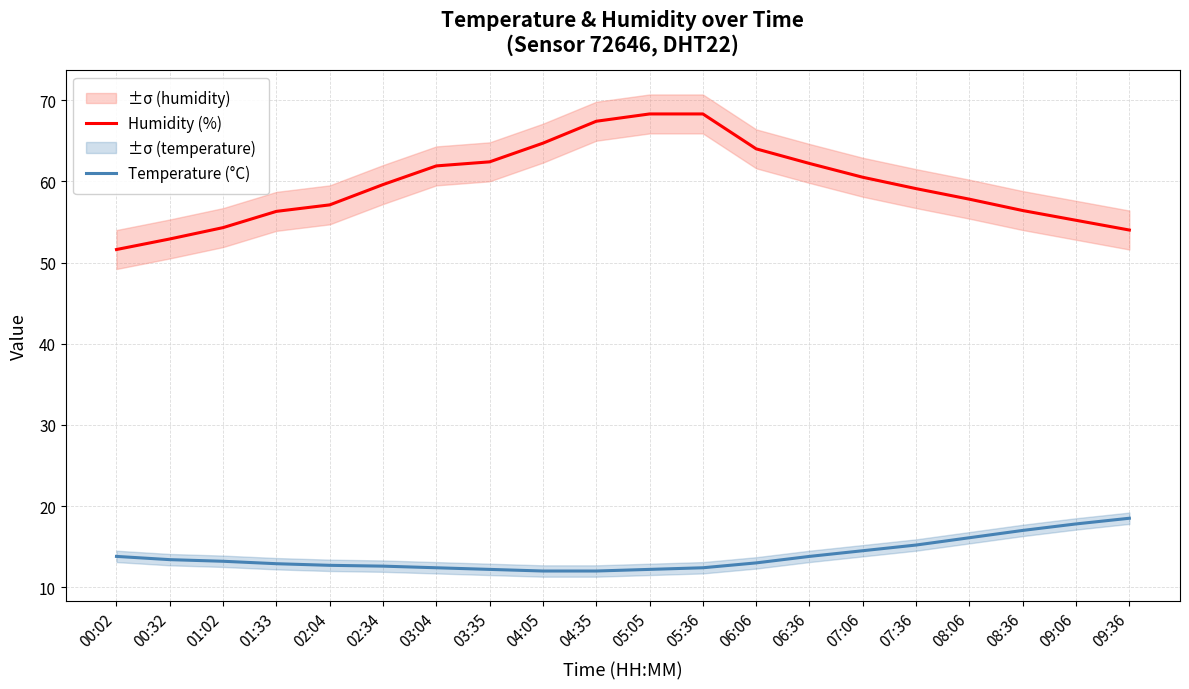

Between 00:02 and 06:06, which series saw the biggest shift?

Humidity (%)